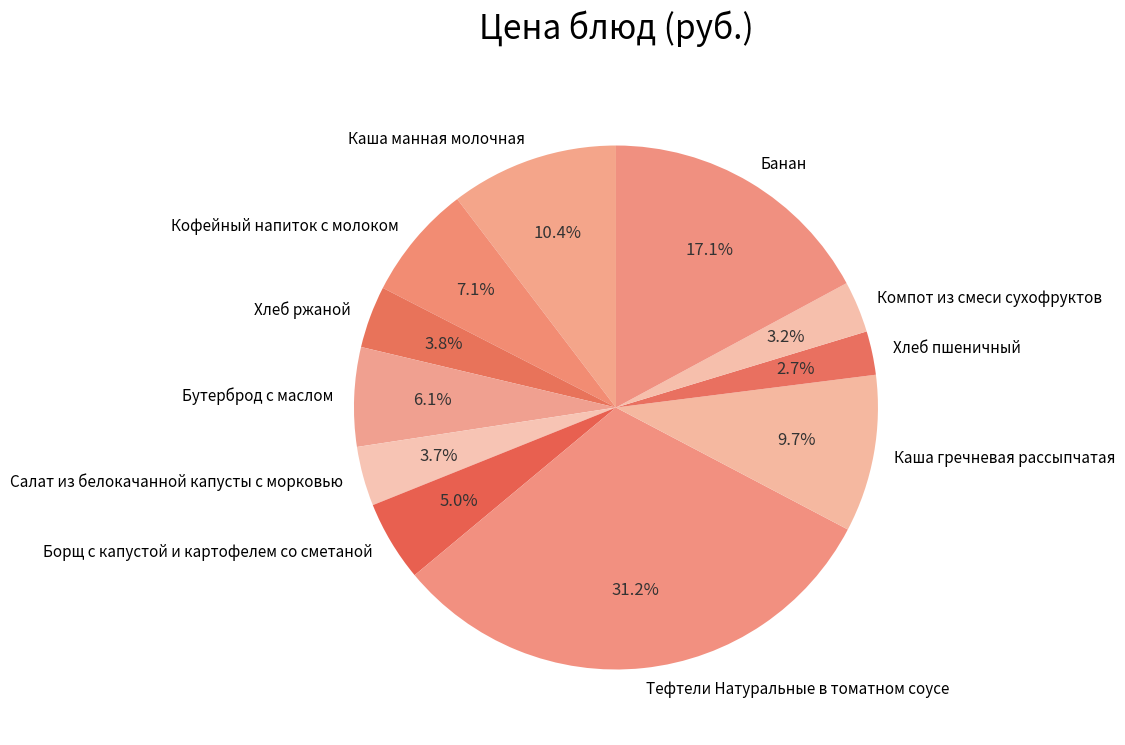

What is the largest slice in the pie chart?

Тефтели Натуральные в томатном соусе